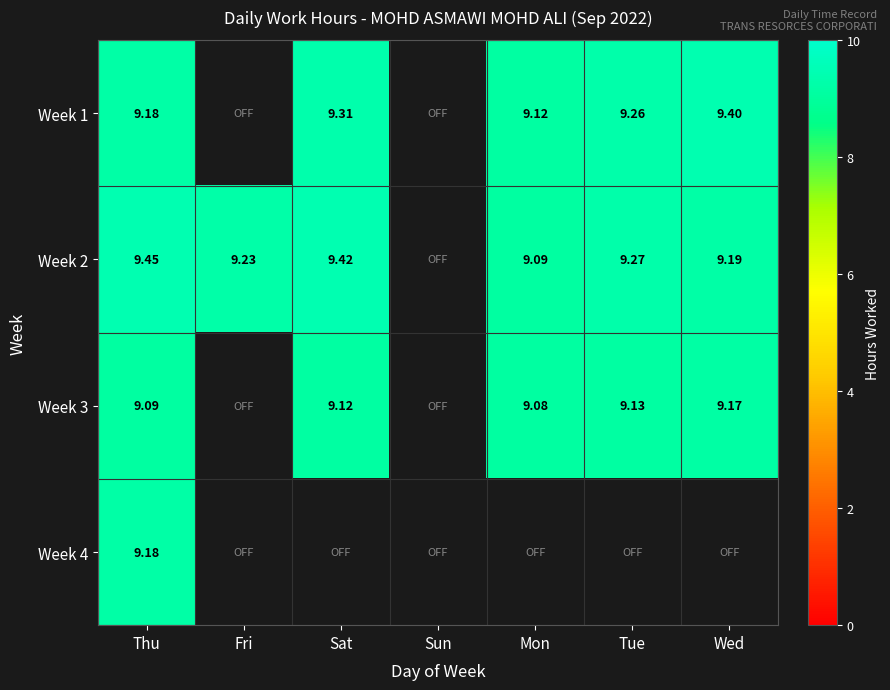

Is the value of Week 4 at Thu greater than the value of Week 3 at Thu?

Yes